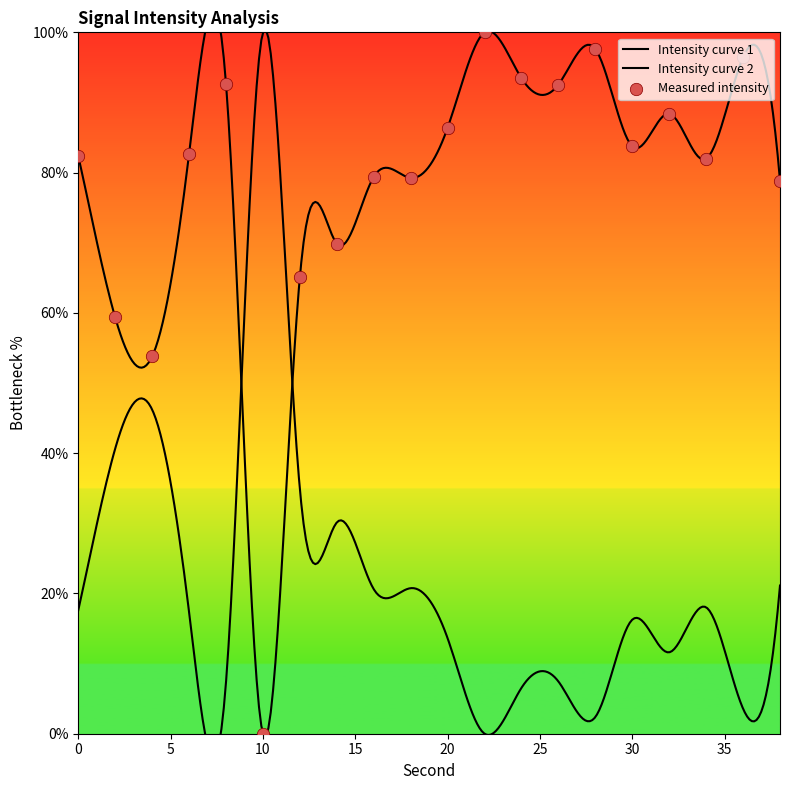

Which has a higher value, 20 or 22?

22